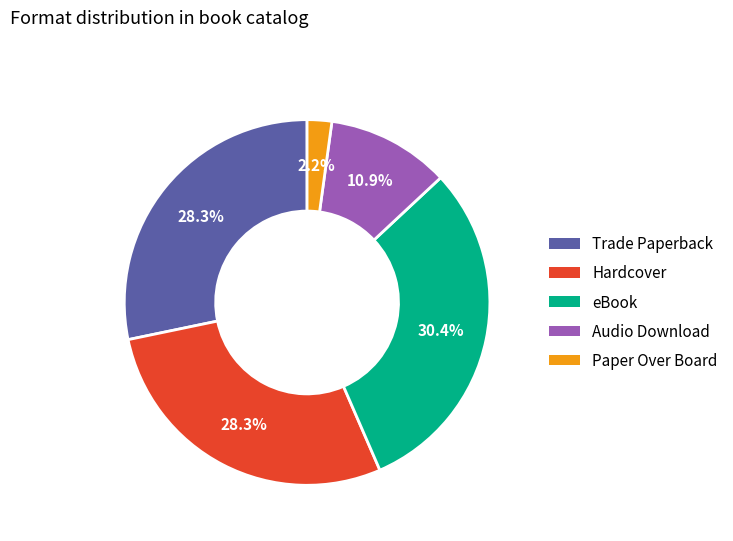

To the nearest percent, what is the difference between the largest and smallest slice percentages?

28%